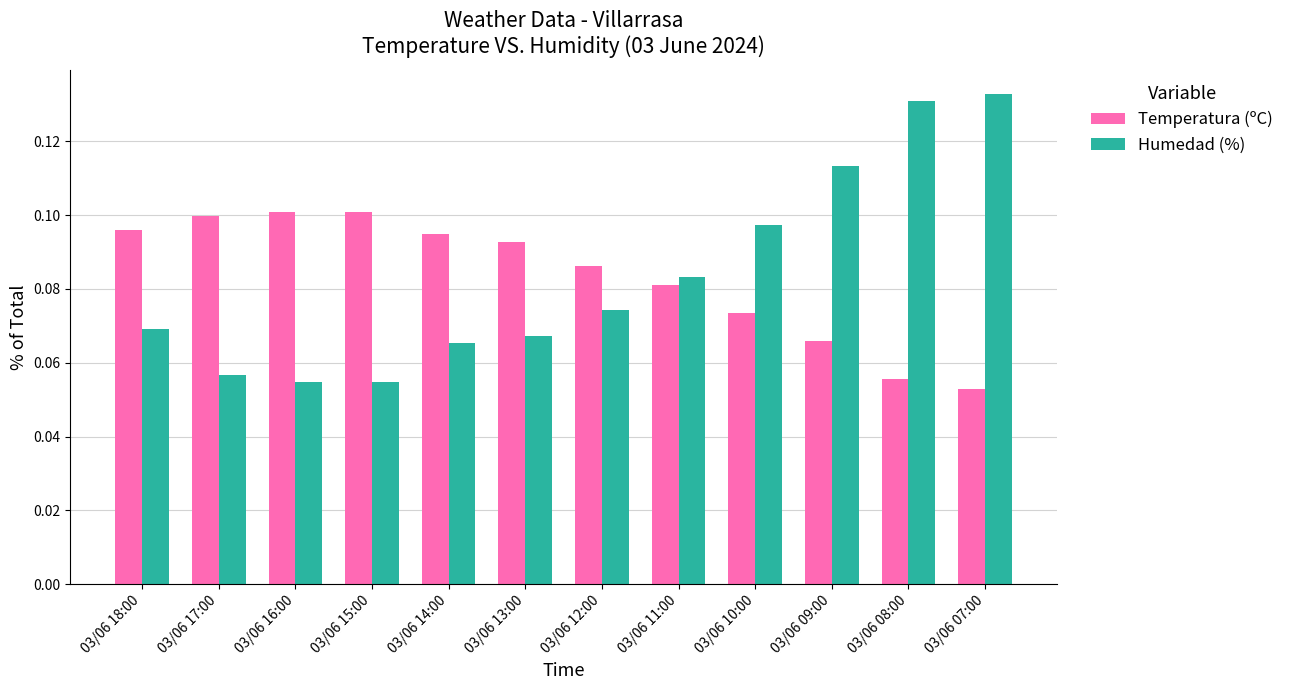

How many series are shown in this chart?

2